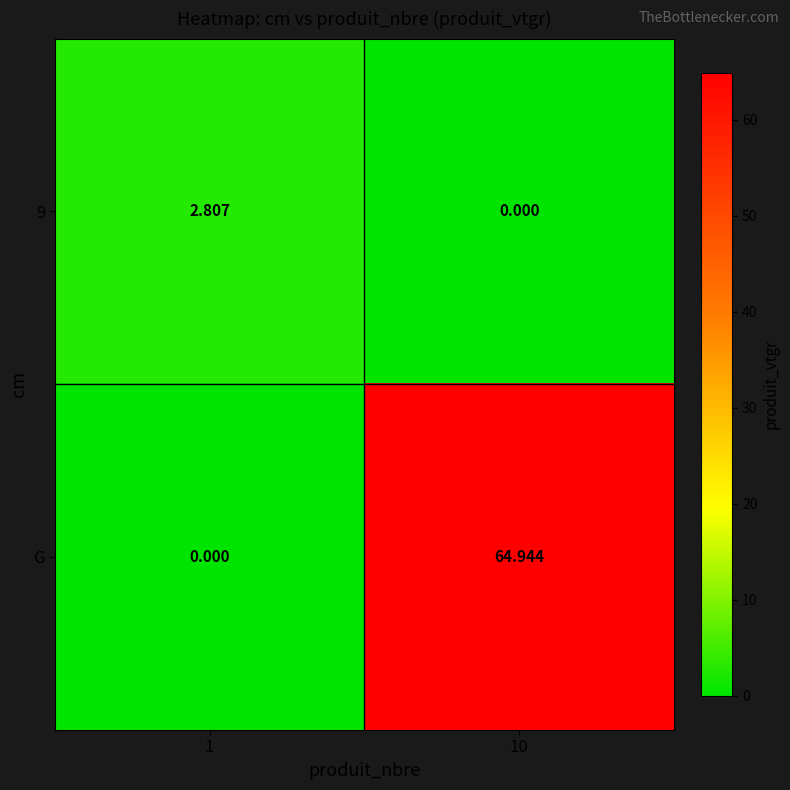

Which series has the widest spread of values?

G